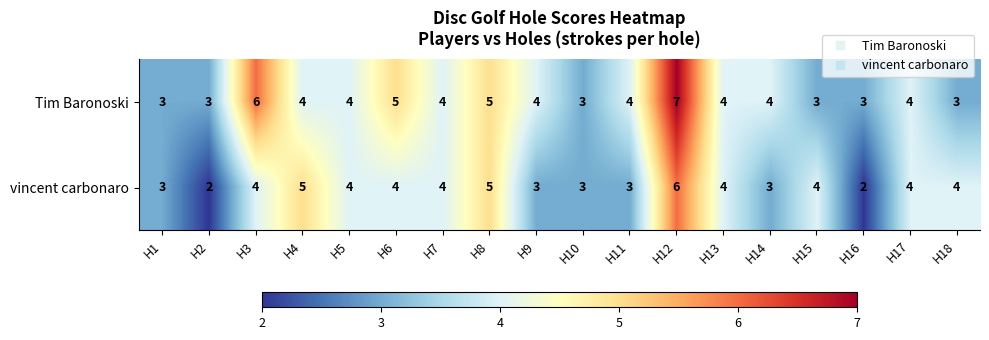

What value does the vincent carbonaro series have at H12?

6